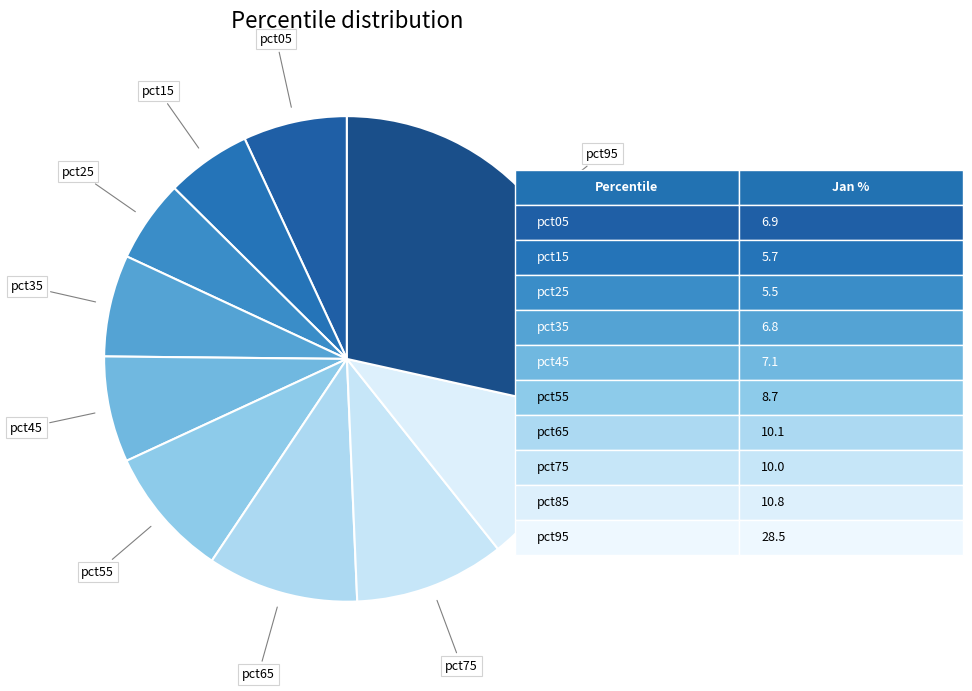

Count the number of slices in the pie.

10